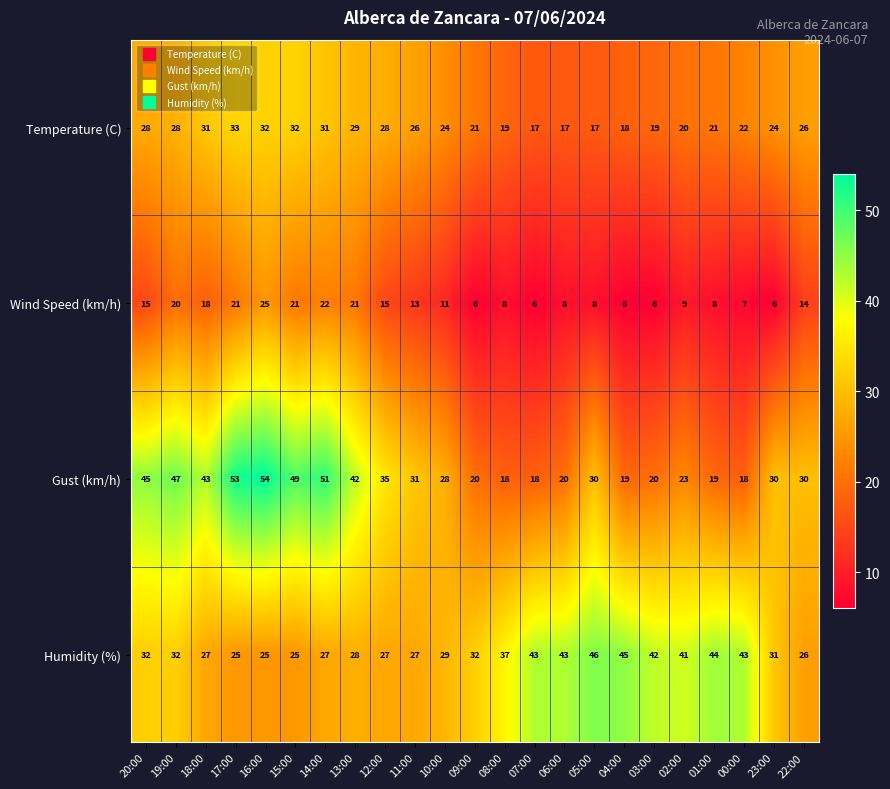

What is the spread (max minus min) of values at 00:00?

36